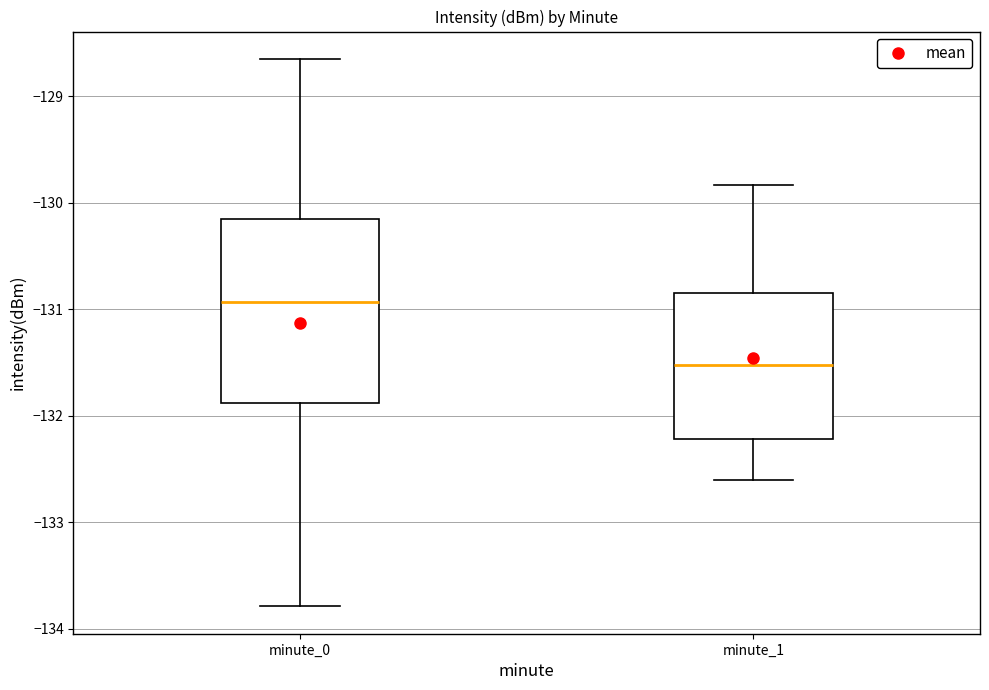

Comparing the boxes themselves (not the whiskers), which one is the tallest?

minute_0